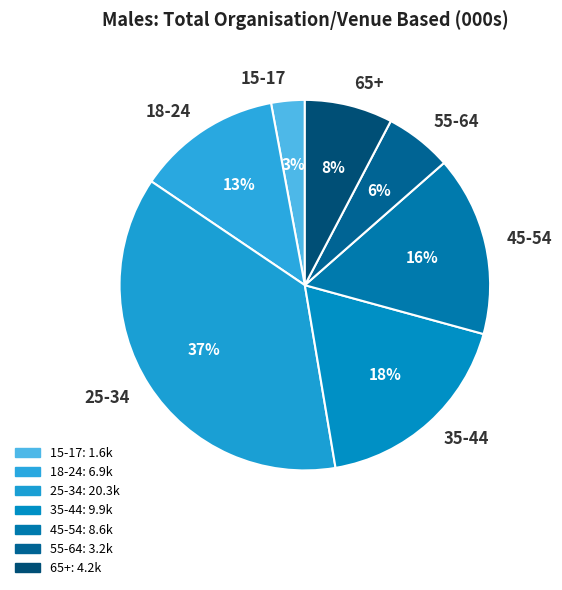

How many segments does this pie chart have?

7